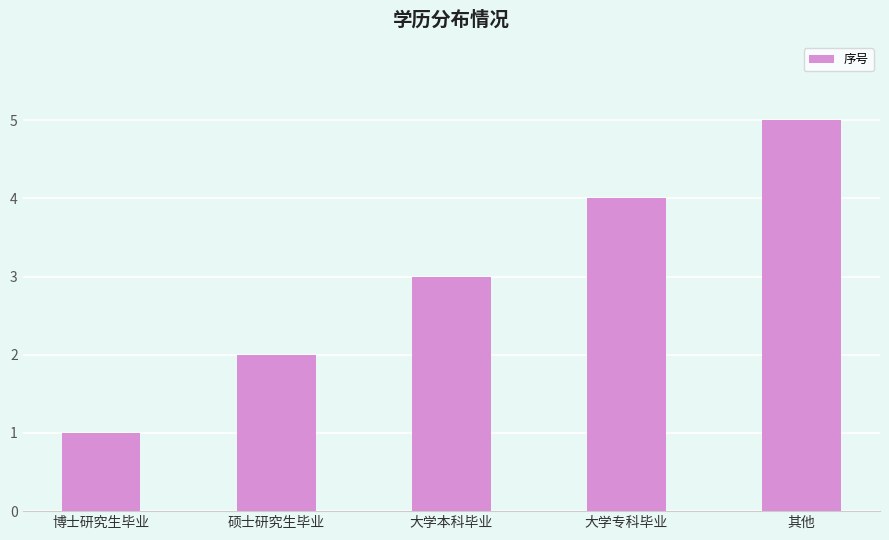

The chart shows a value of 4 at 大学专科毕业. True or false?

True